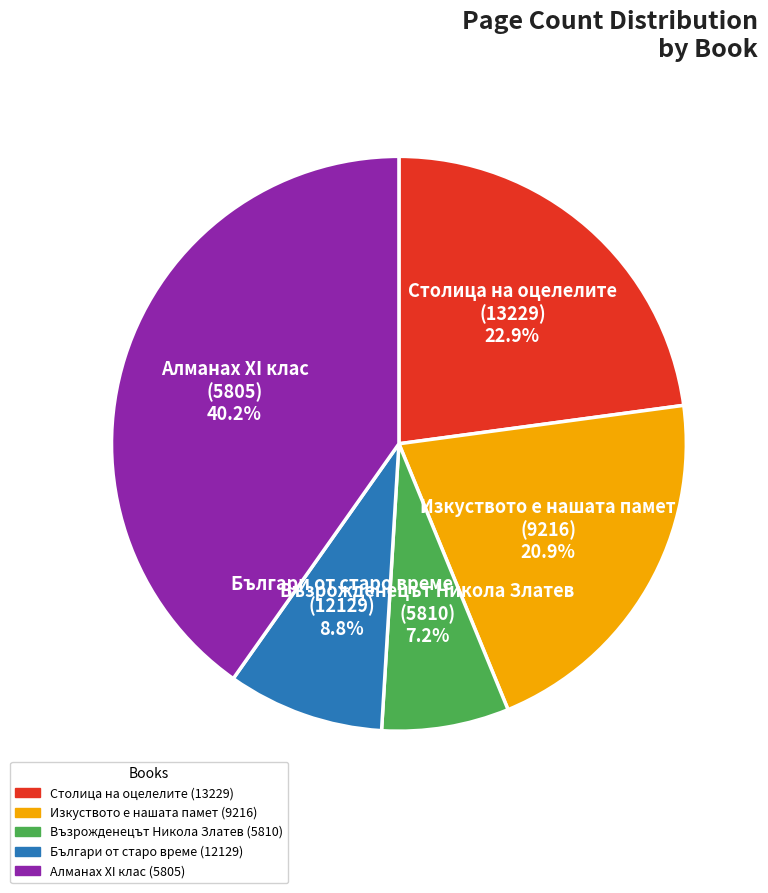

What is the total percentage of Възрожденецът Никола Златев (5810) 7.2% and Изкуството е нашата памет (9216) 20.9%?

28.1%